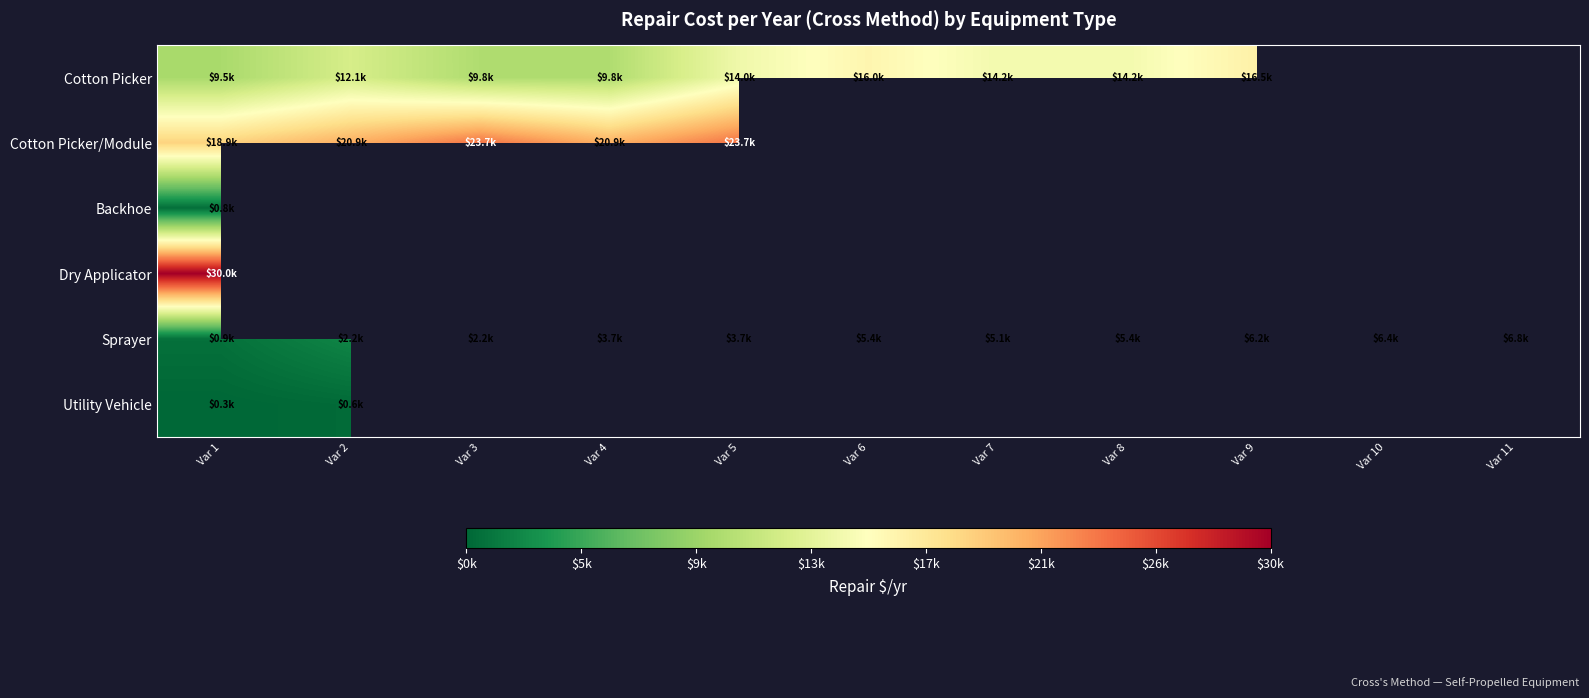

What is the difference between the highest and lowest values at Var 2?

20344.4